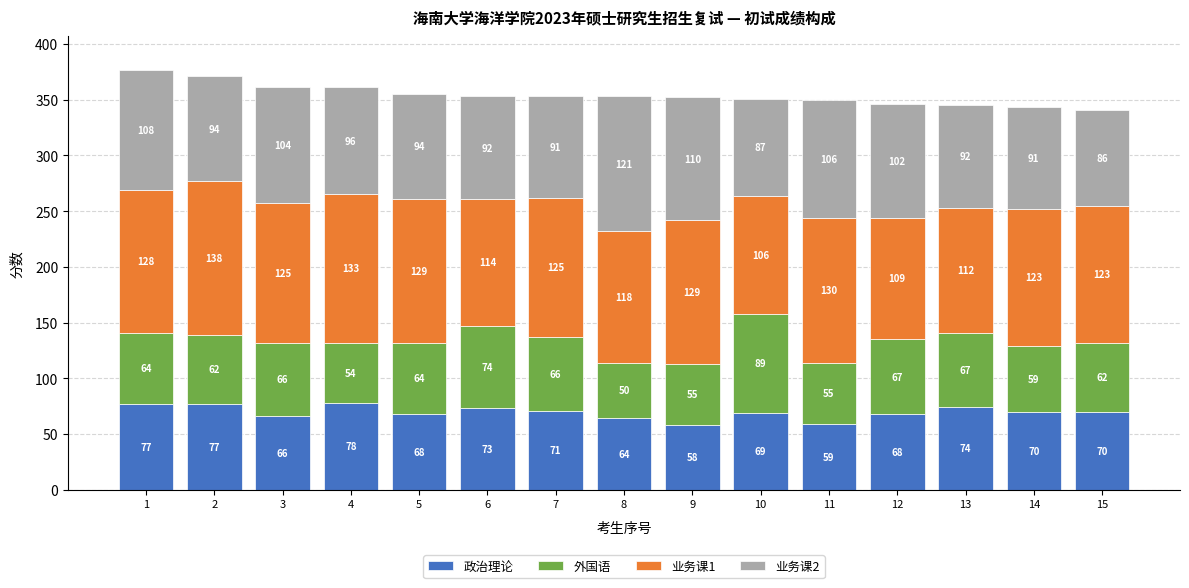

Is it true that 政治理论 equals 64 at 8?

True